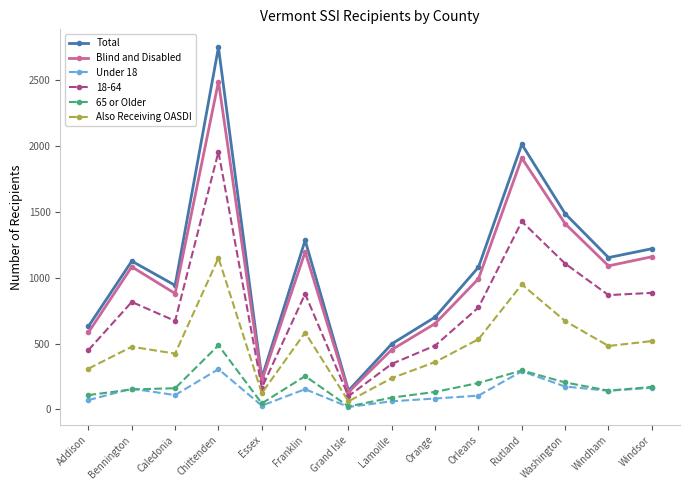

Count the number of categories in the chart.

14